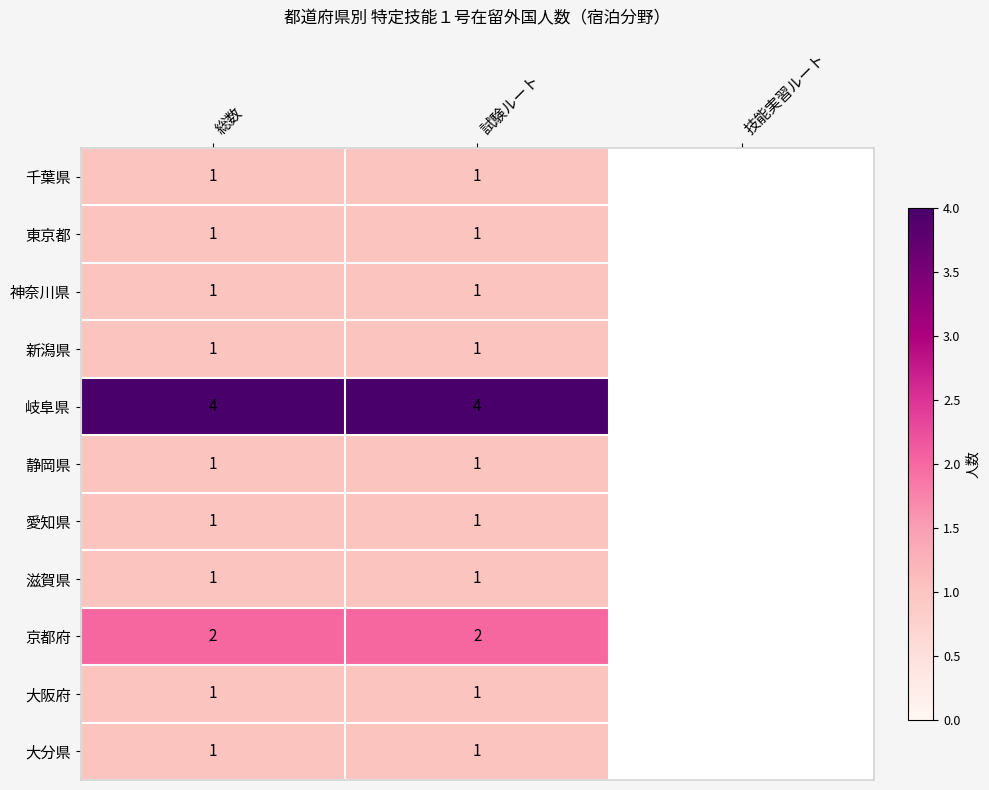

What is the difference between the highest and lowest values at 総数?

3